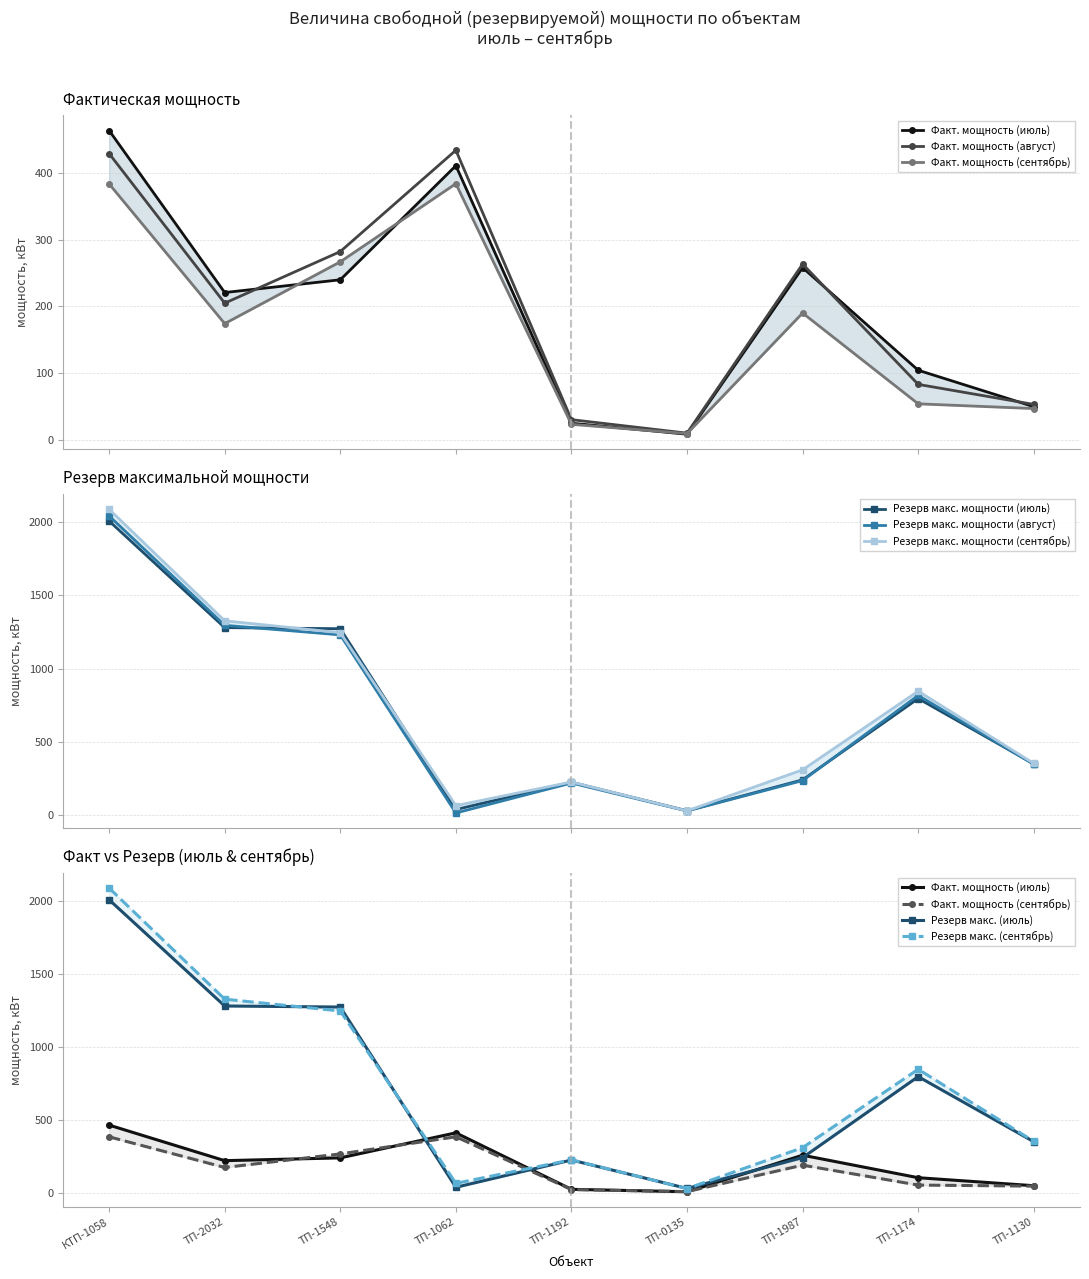

Reading left to right, transcribe all the data shown in this chart.

Факт. мощность (июль): КТП-1058=464.1	ТП-2032=220.9	ТП-1548=240.0	ТП-1062=411.3	ТП-1192=24.7	ТП-0135=8.2	ТП-1987=258.3	ТП-1174=104.3	ТП-1130=49.6
Резерв макс. мощности (июль): КТП-1058=2005.9	ТП-2032=1279.1	ТП-1548=1272.0	ТП-1062=38.7	ТП-1192=225.3	ТП-0135=30.9	ТП-1987=241.7	ТП-1174=795.7	ТП-1130=350.4
Факт. мощность (август): КТП-1058=429.5	ТП-2032=204.9	ТП-1548=282.4	ТП-1062=434.5	ТП-1192=30.1	ТП-0135=9.8	ТП-1987=263.6	ТП-1174=83.0	ТП-1130=53.0
Резерв макс. мощности (август): КТП-1058=2040.5	ТП-2032=1295.1	ТП-1548=1229.6	ТП-1062=15.5	ТП-1192=219.9	ТП-0135=29.3	ТП-1987=236.4	ТП-1174=817.0	ТП-1130=347.0
Факт. мощность (сентябрь): КТП-1058=383.9	ТП-2032=174.3	ТП-1548=267.0	ТП-1062=384.3	ТП-1192=23.1	ТП-0135=9.1	ТП-1987=190.1	ТП-1174=53.8	ТП-1130=46.7
Резерв макс. мощности (сентябрь): КТП-1058=2086.1	ТП-2032=1325.7	ТП-1548=1245.0	ТП-1062=65.7	ТП-1192=226.9	ТП-0135=30.0	ТП-1987=309.9	ТП-1174=846.2	ТП-1130=353.3